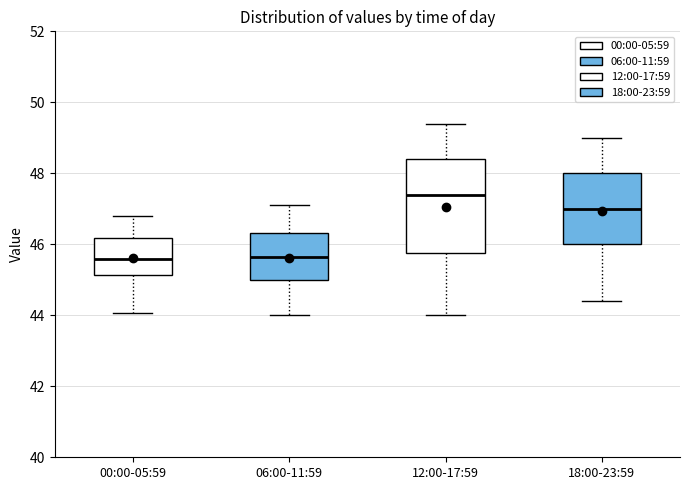

Reading left to right, transcribe this box plot: for each box, give where its median line is, the range the box spans, and where its two whiskers end, as read against the y-axis. The values are not printed on the chart, so give them approximately, as read against the axis.

00:00-05:59: median 45.6, box 45.2 to 46.2, whiskers 44.0 to 46.8
06:00-11:59: median 45.6, box 45.0 to 46.4, whiskers 44.0 to 47.2
12:00-17:59: median 47.4, box 45.8 to 48.4, whiskers 44.0 to 49.4
18:00-23:59: median 47.0, box 46.0 to 48.0, whiskers 44.4 to 49.0